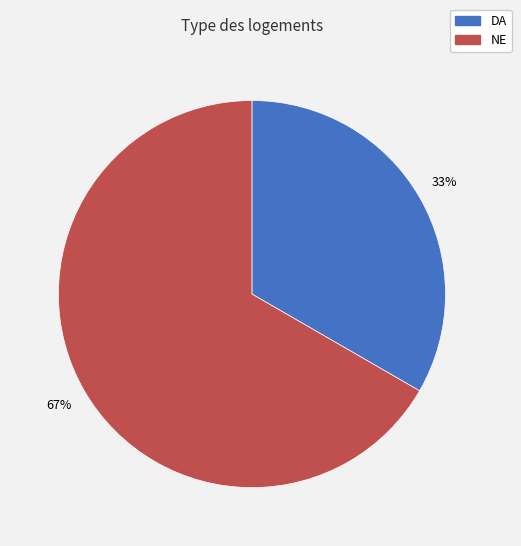

What percentage is the NE slice, to the nearest percent?

67%